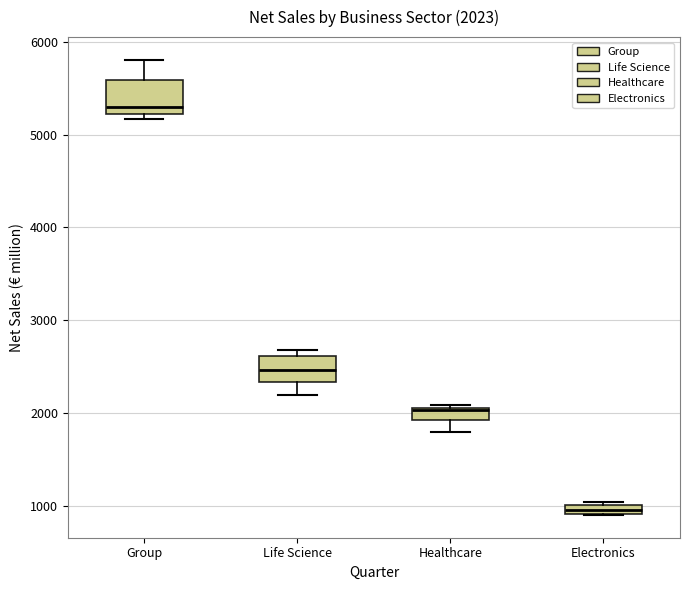

Which box's median line is the highest?

Group